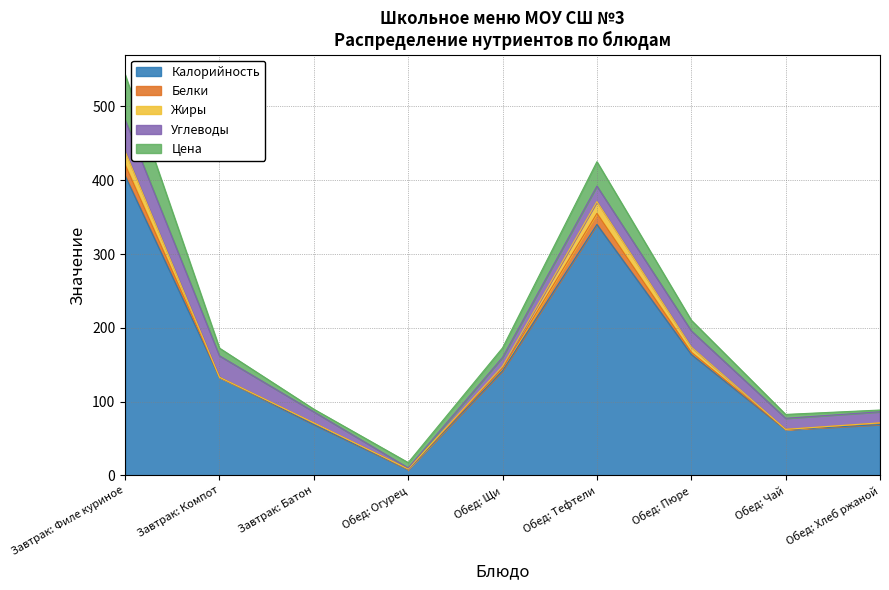

At which category is the sum across all series the highest?

Завтрак: Филе куриное